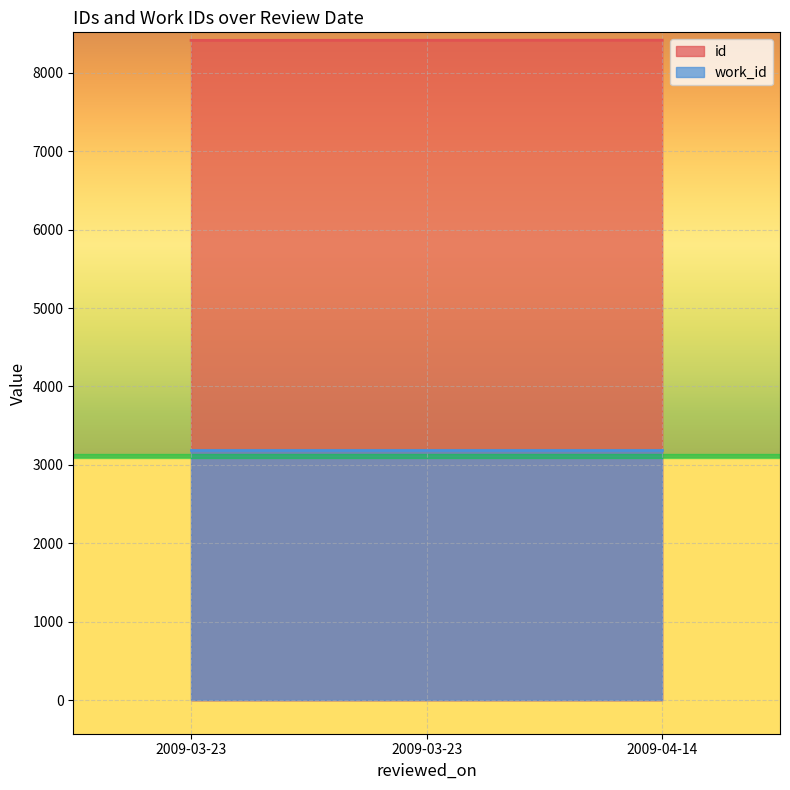

At which category does the chart reach its minimum across all series?

2009-03-23